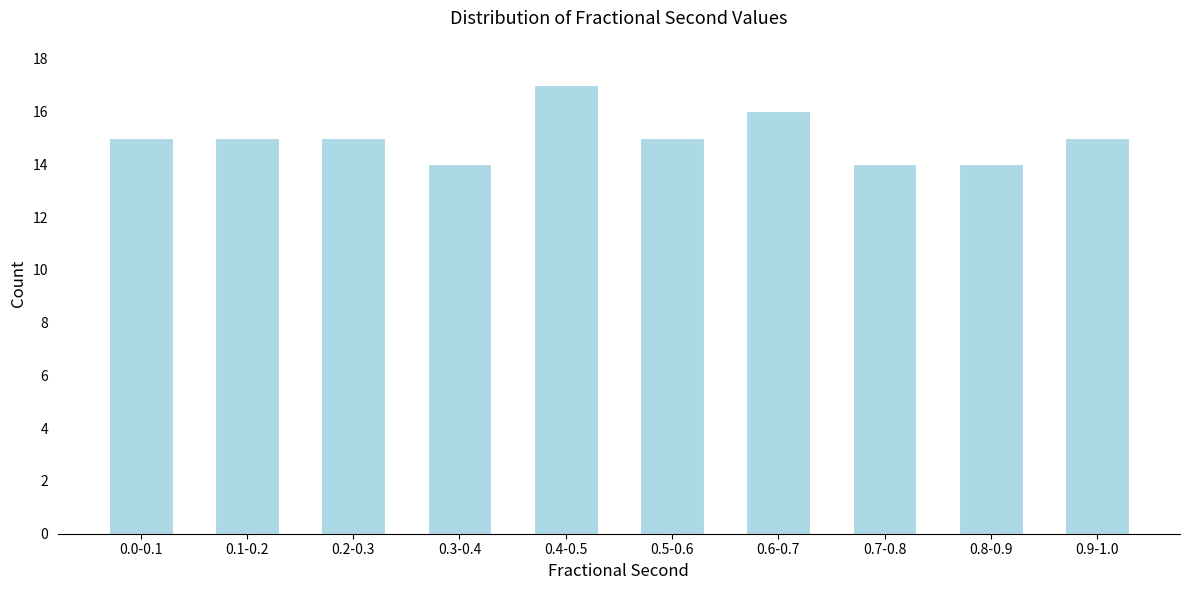

Reading left to right, list all the values displayed in this chart.

0.0-0.1=15	0.1-0.2=15	0.2-0.3=15	0.3-0.4=14	0.4-0.5=17	0.5-0.6=15	0.6-0.7=16	0.7-0.8=14	0.8-0.9=14	0.9-1.0=15